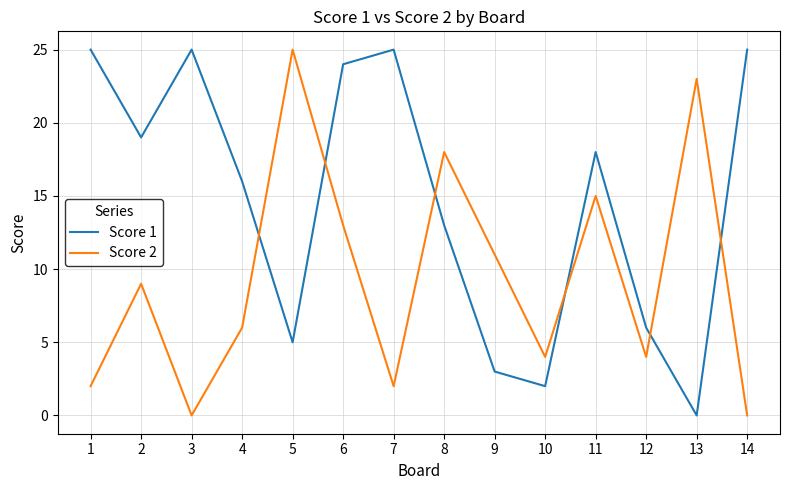

Which series has the largest total across all categories?

Score 1